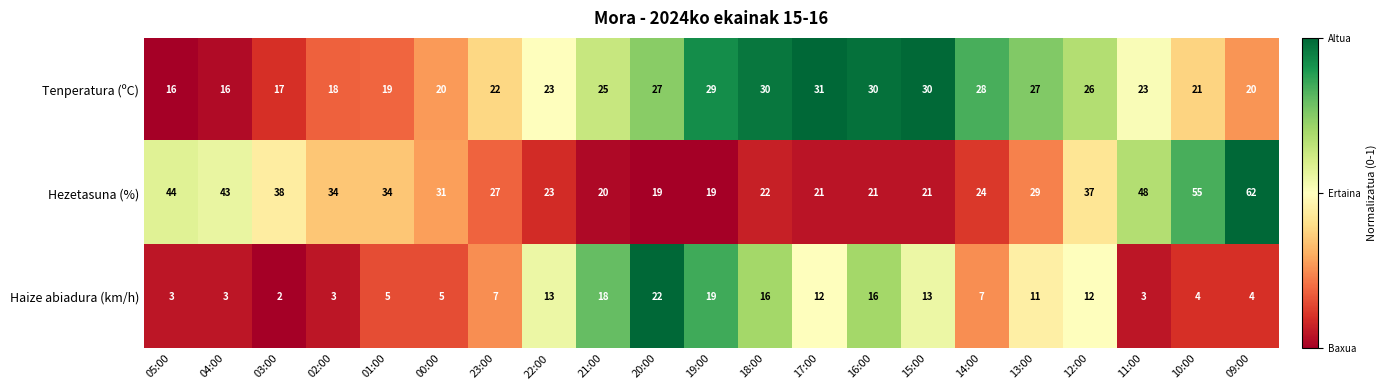

Which series has the largest total across all categories?

Hezetasuna (%)